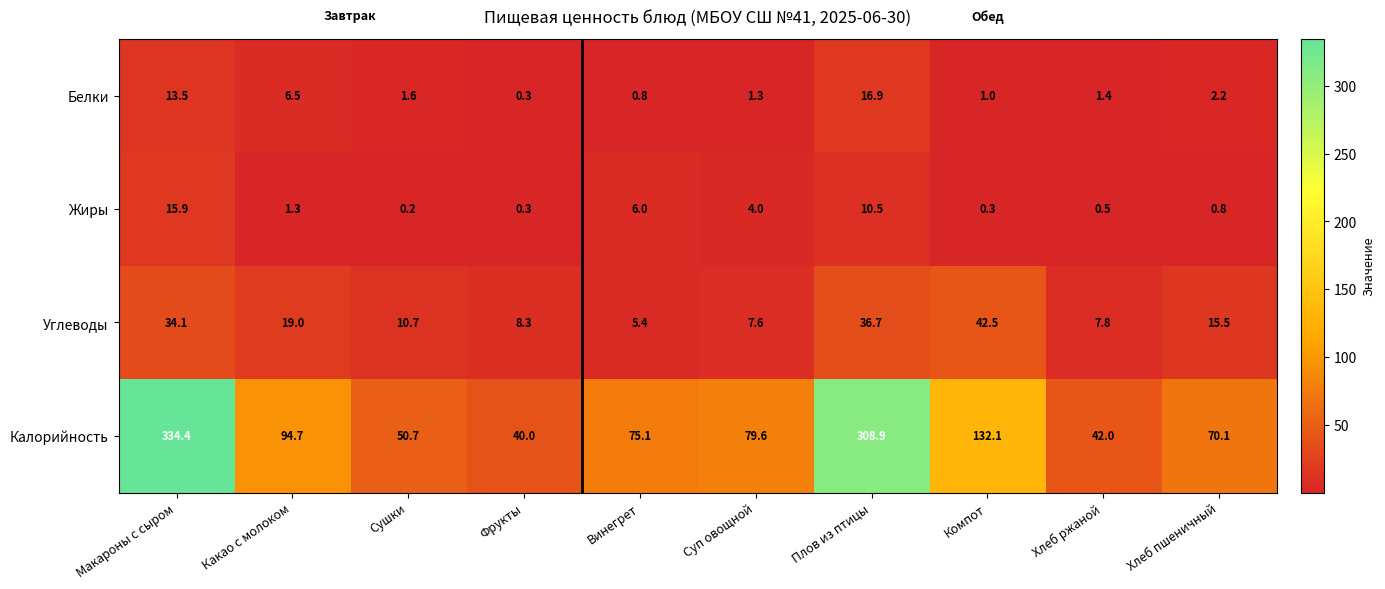

List the series in order of their peak value, lowest first.

Жиры, Белки, Углеводы, Калорийность